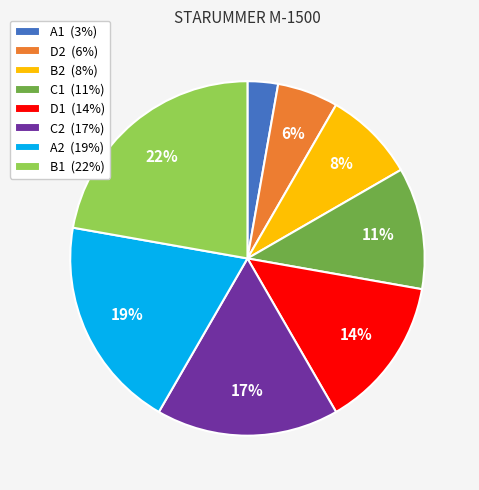

Combined, do D2 (6%) and D1 (14%) account for over 50%?

No